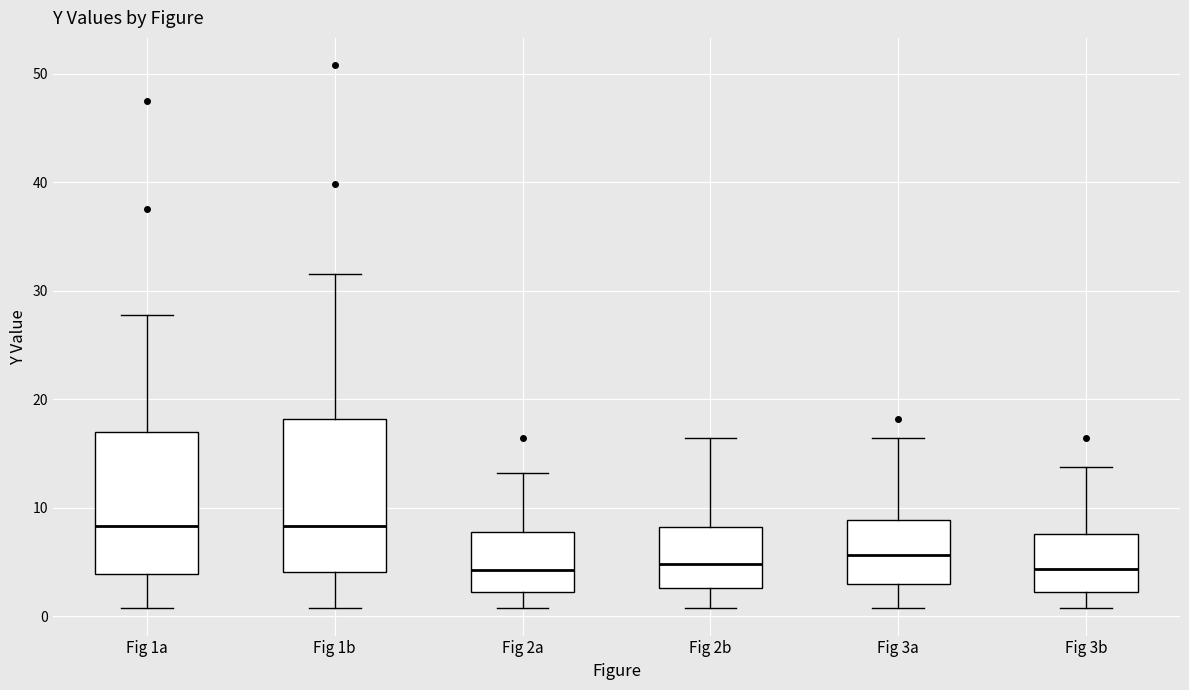

Reading left to right, transcribe this box plot: for each box, give where its median line is, the range the box spans, and where its two whiskers end, as read against the y-axis. The values are not printed on the chart, so give them approximately, as read against the axis.

Fig 1a: median 8, box 4 to 17, whiskers 1 to 28
Fig 1b: median 8, box 4 to 18, whiskers 1 to 32
Fig 2a: median 4, box 2 to 8, whiskers 1 to 13
Fig 2b: median 5, box 3 to 8, whiskers 1 to 16
Fig 3a: median 6, box 3 to 9, whiskers 1 to 16
Fig 3b: median 4, box 2 to 8, whiskers 1 to 14